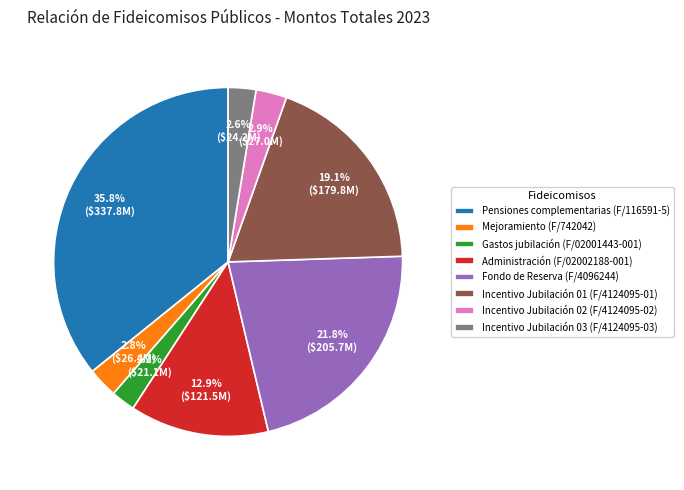

How many segments does this pie chart have?

8